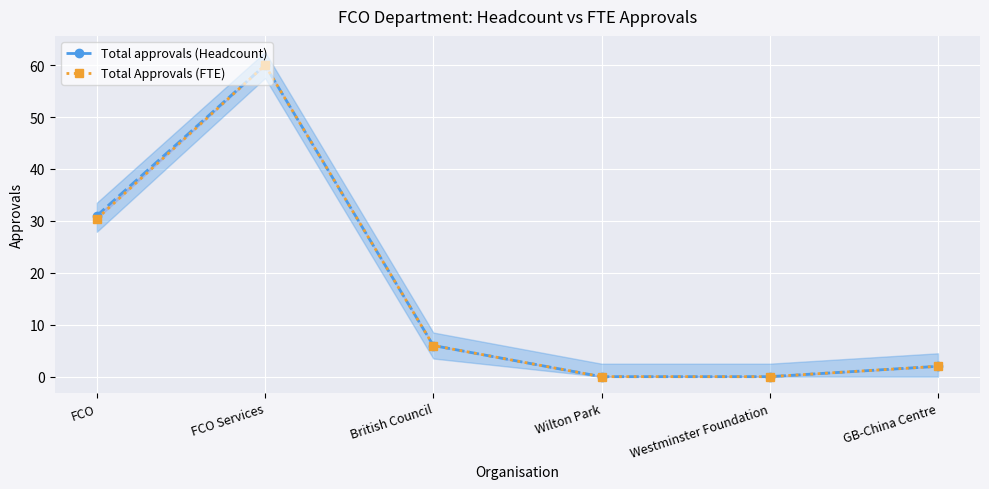

Rank the categories by Total Approvals (FTE) value from highest to lowest.

FCO Services, FCO, British Council, GB-China Centre, Wilton Park, Westminster Foundation